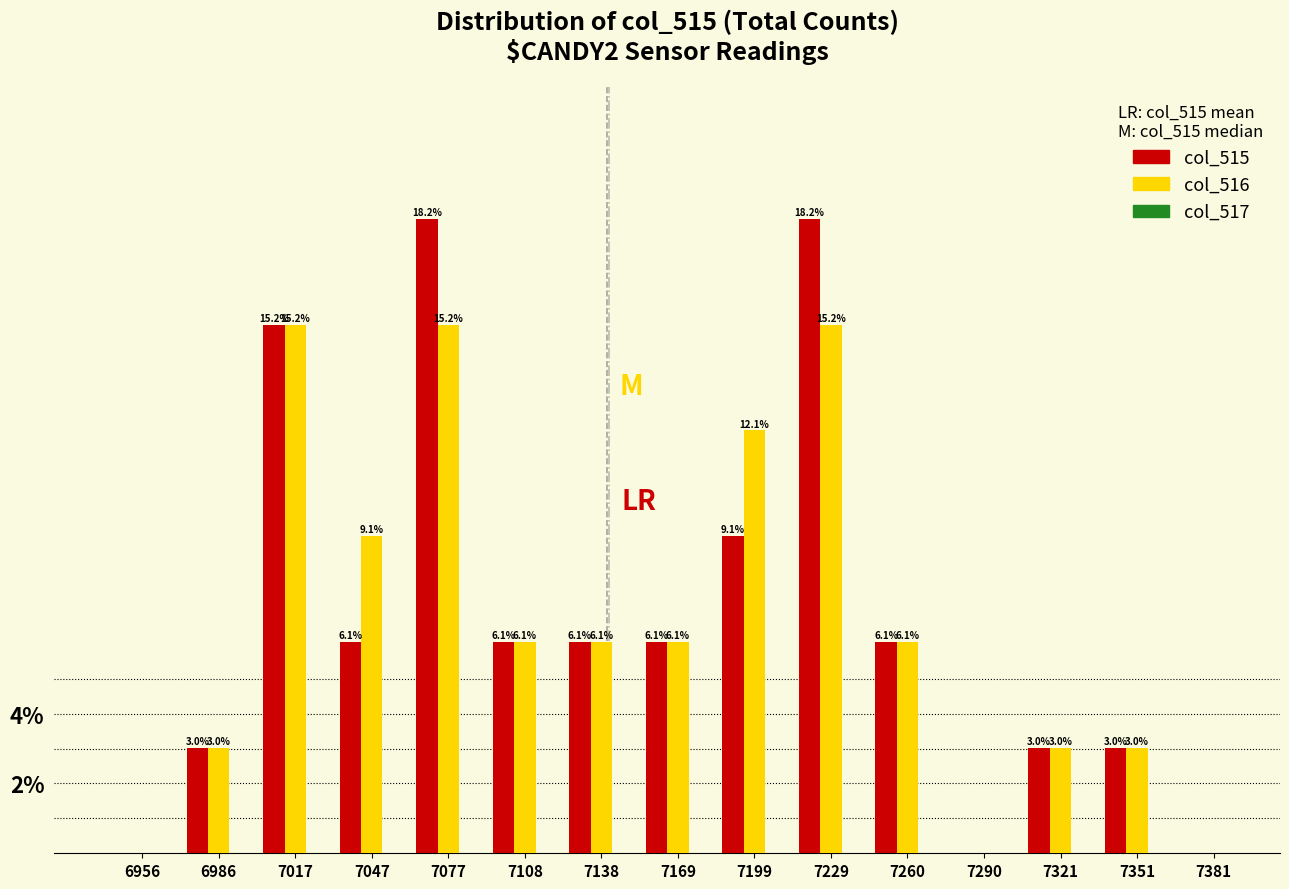

What value does the col_516 series have at 7199?

12.1